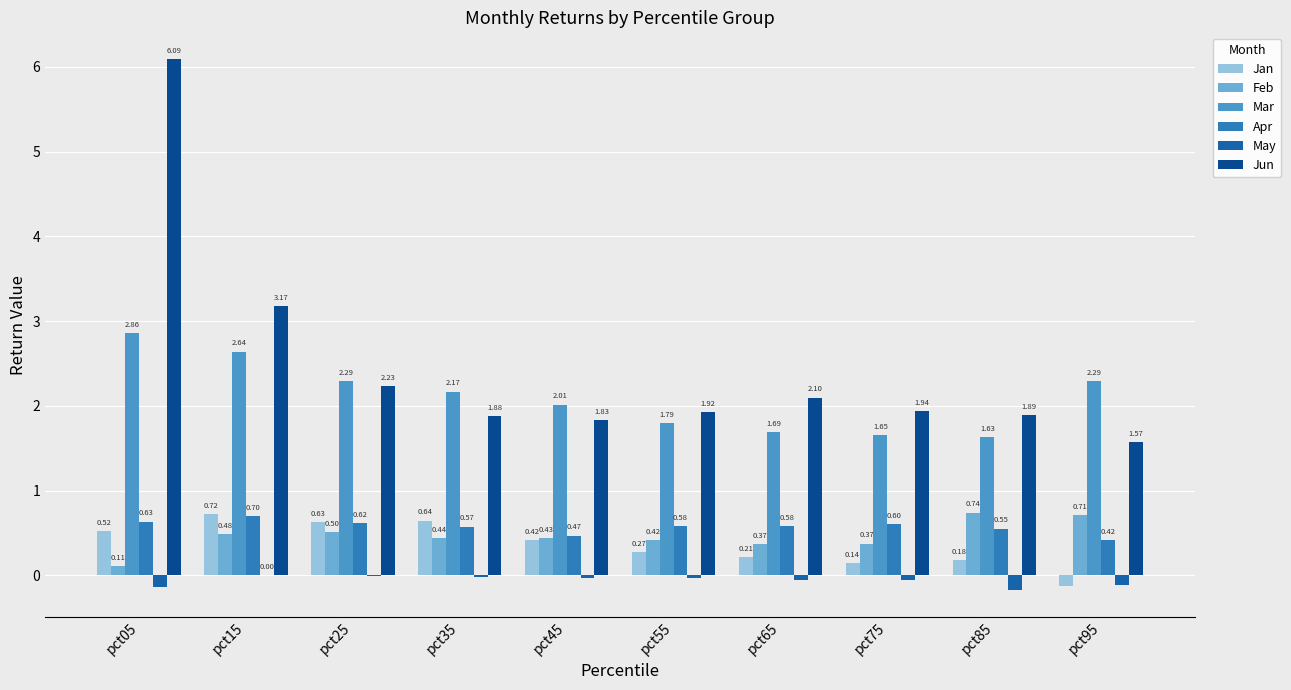

How many series are shown in this chart?

6